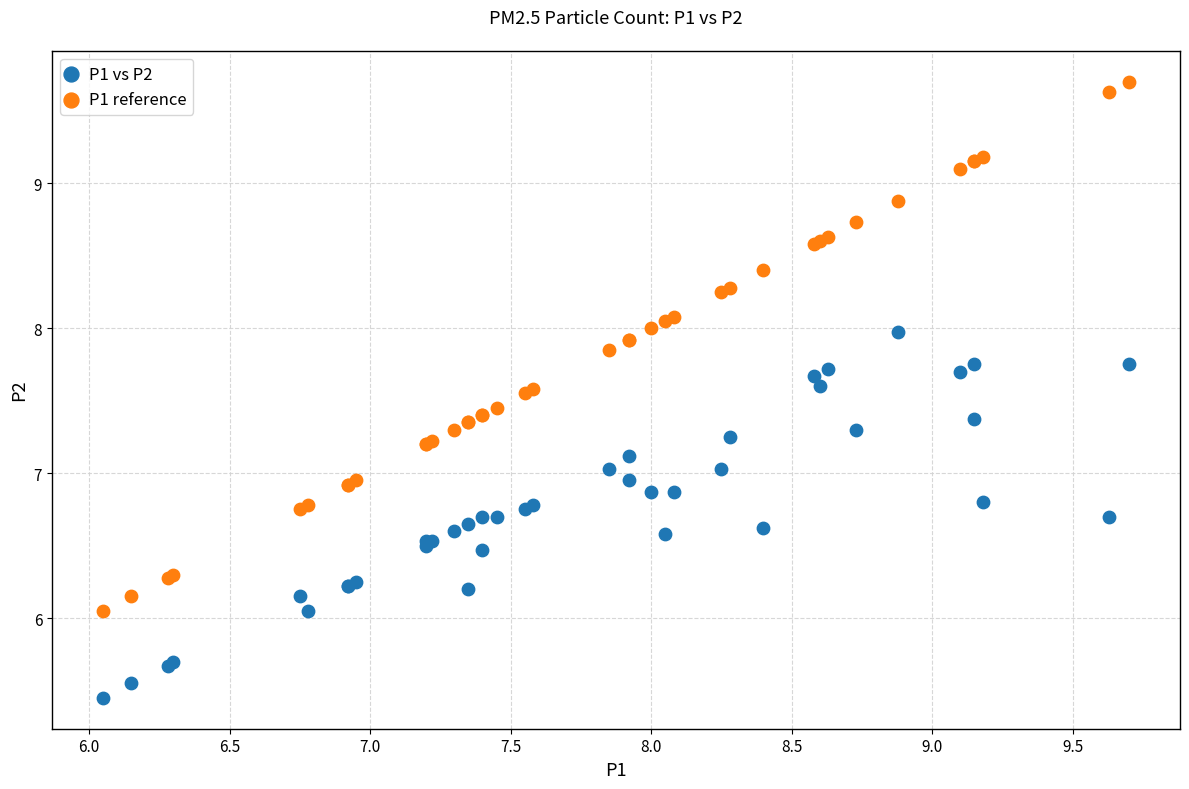

Which series contains the lowest Y value?

P1 vs P2